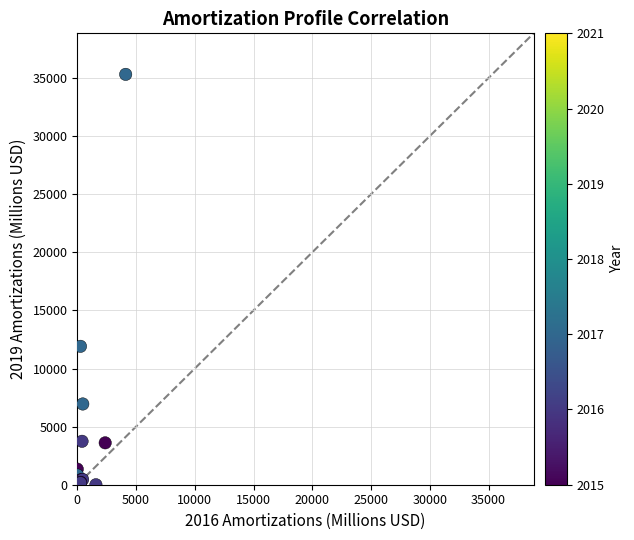

What Y value in the scatter plot is closest to 17655?

11908.3